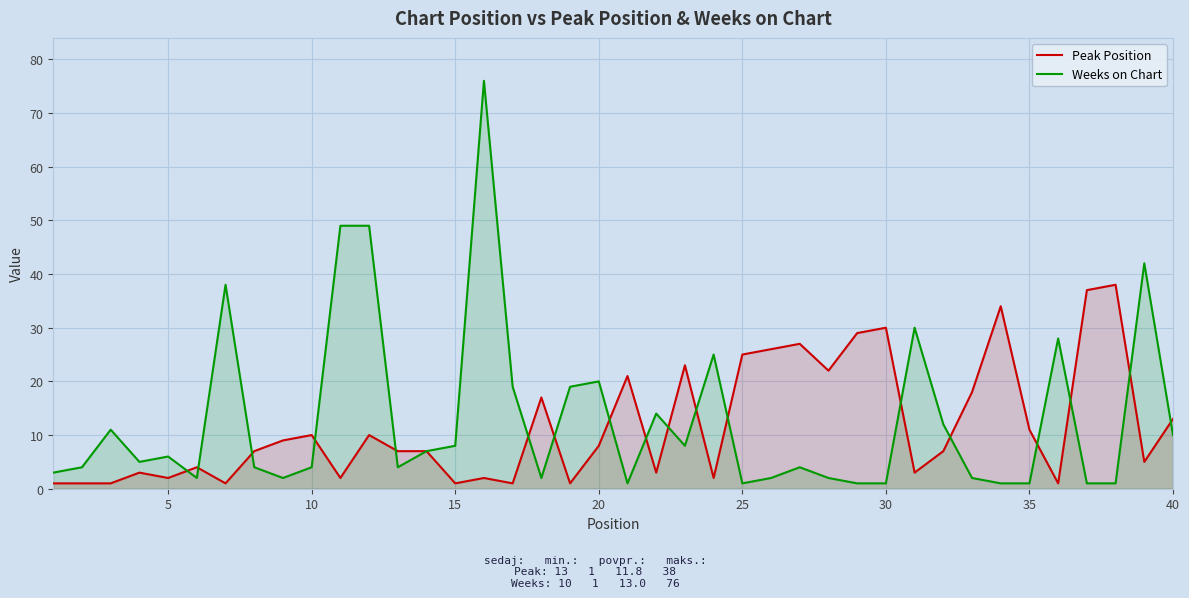

What is the spread (max minus min) of values at 10?

6